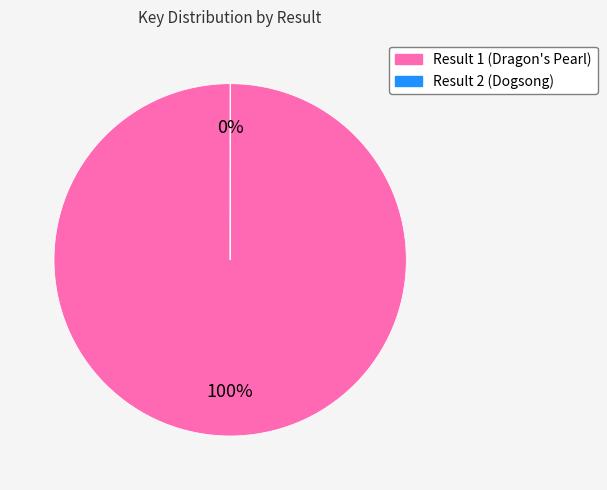

What is the largest slice in the pie chart?

Result 1 (Dragon's Pearl)